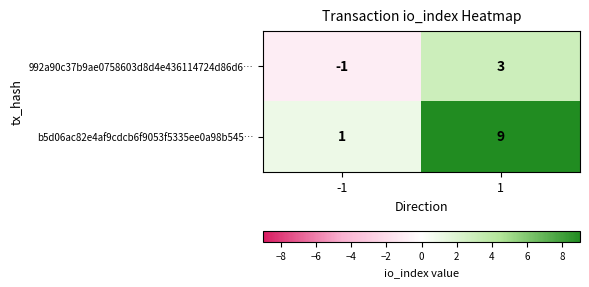

Is the value of b5d06ac82e4af9cdcb6f9053f5335ee0a98b545… at 1 greater than the value of 992a90c37b9ae0758603d8d4e436114724d86d6… at 1?

Yes